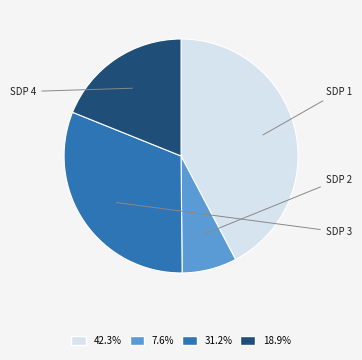

Does any single category account for the majority?

No